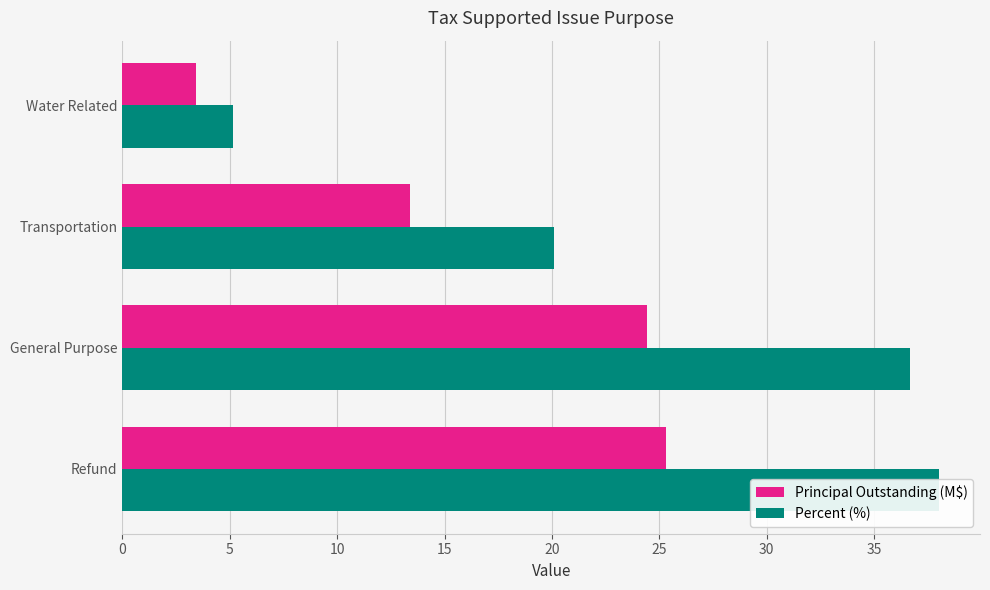

How many values in the Percent (%) series exceed 36?

2